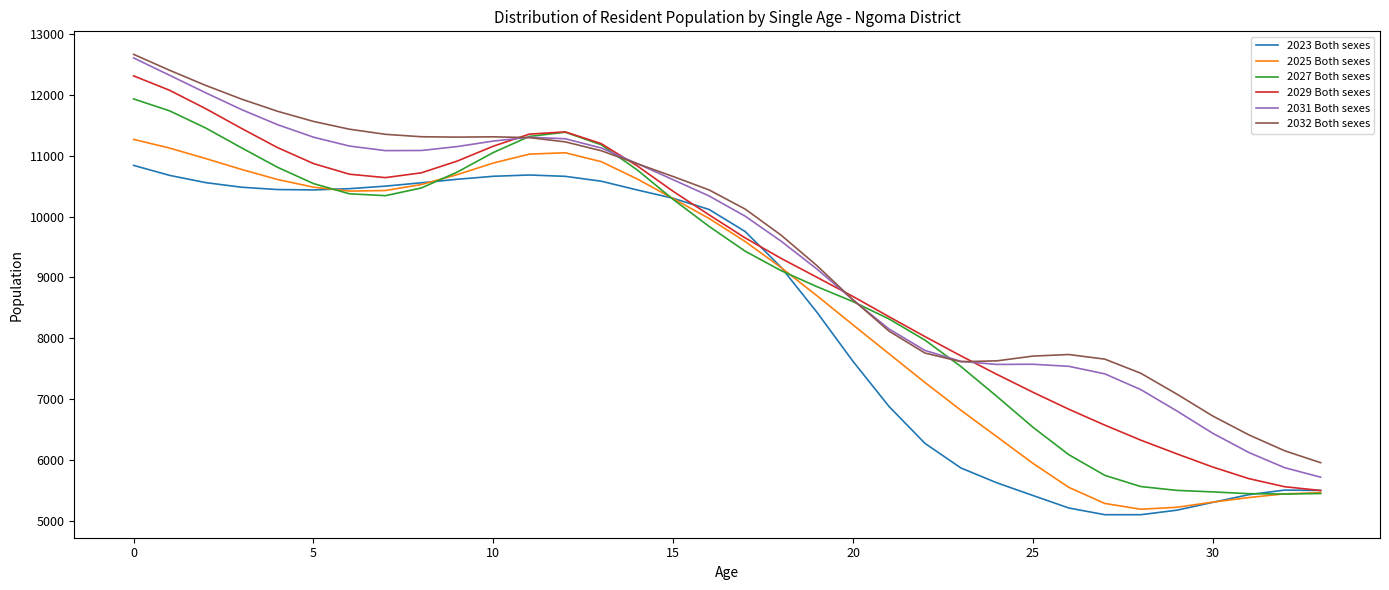

What is the difference between the maximum and minimum values in the 2029 Both sexes series?

6818